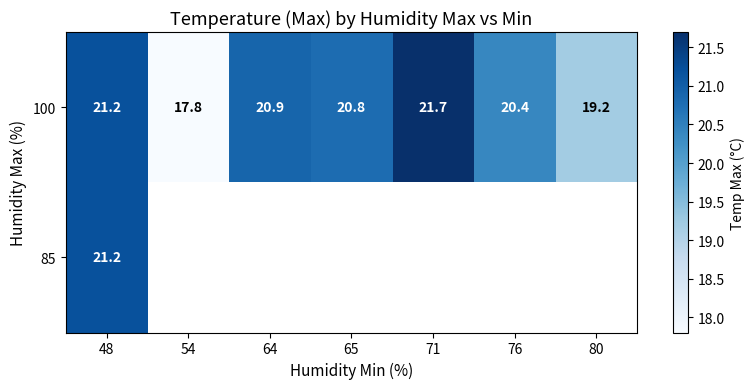

What is the sum of the 100 values at 64 and 71?

42.6